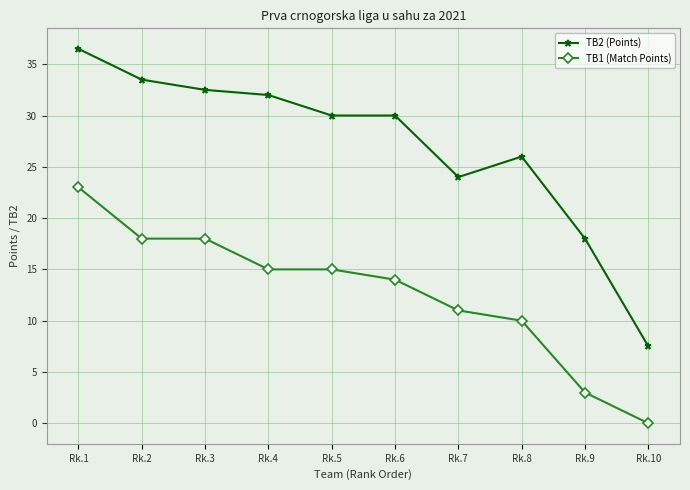

List the series in order of their overall mean, highest first.

TB2 (Points), TB1 (Match Points)